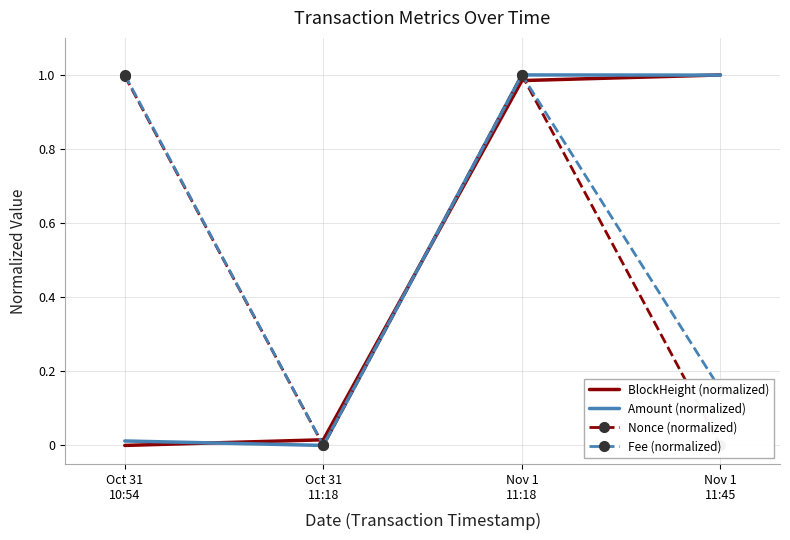

After their last crossing, which series has the higher values: BlockHeight (normalized) or Fee (normalized)?

BlockHeight (normalized)